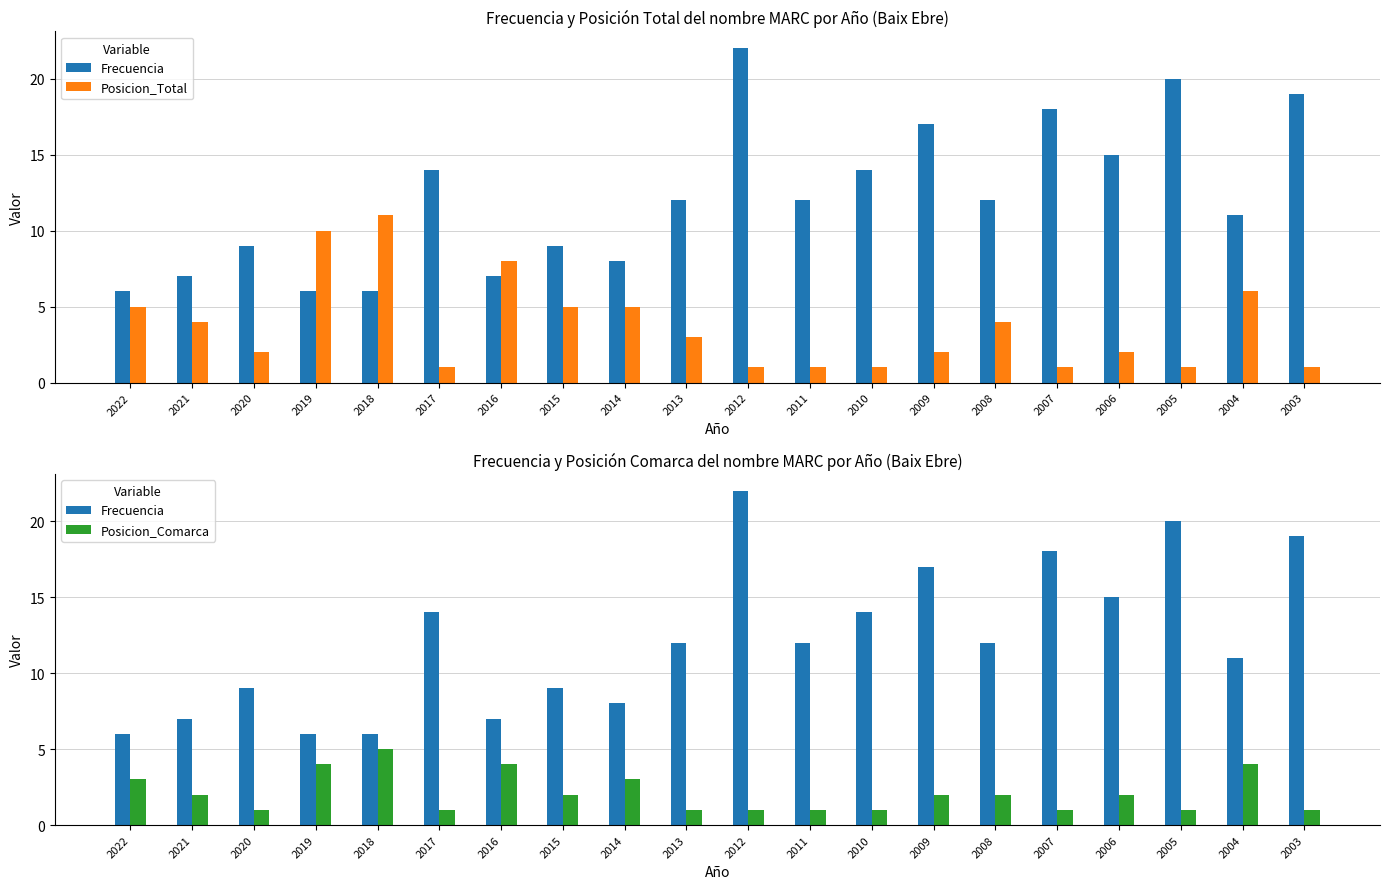

List the series in order of their peak value, highest first.

Frecuencia, Posicion_Total, Posicion_Comarca